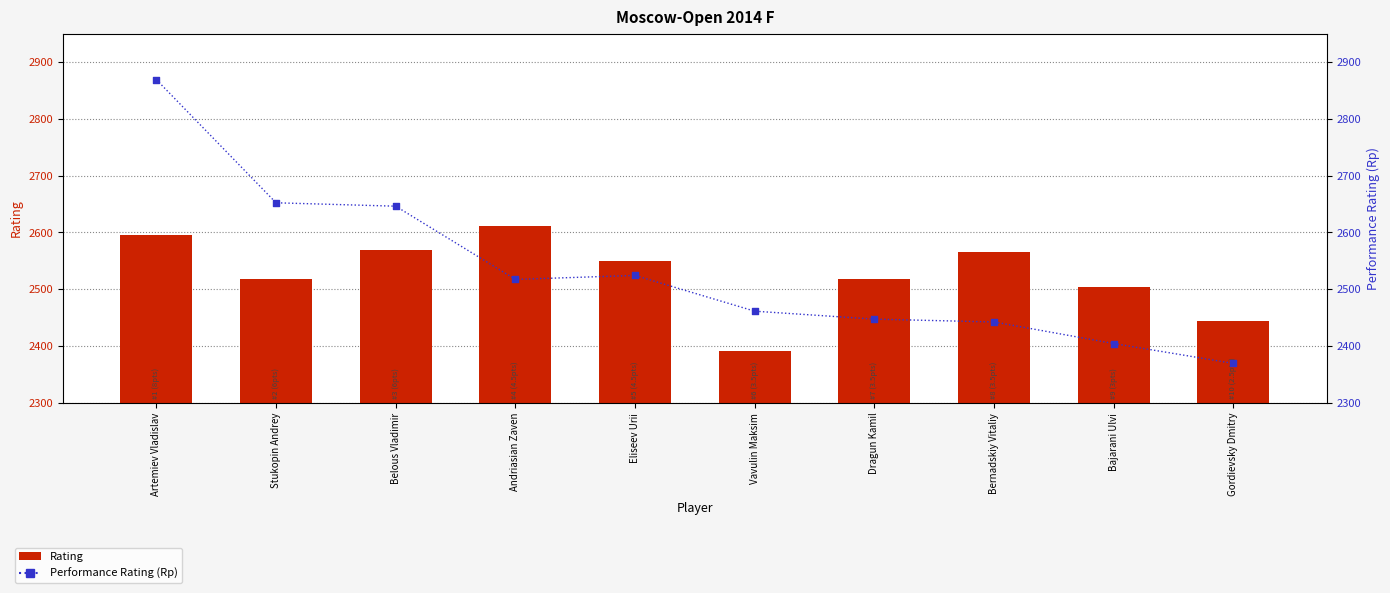

What are all the series names shown in the legend?

Rating, Performance Rating (Rp)